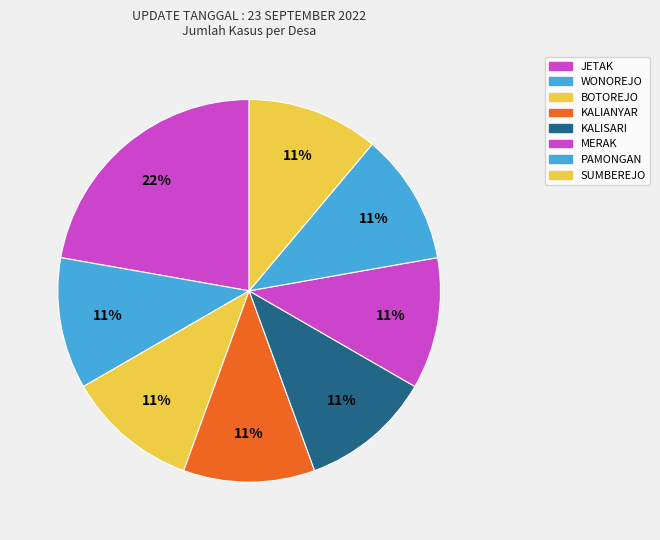

Is BOTOREJO the majority of the pie?

No